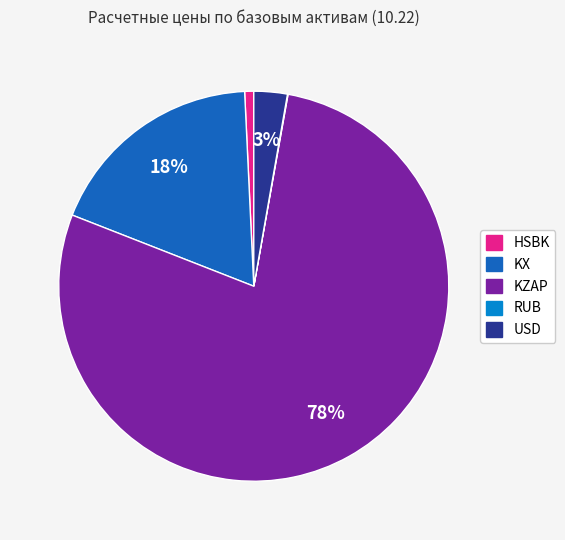

Is the sum of HSBK and KX greater than half?

No